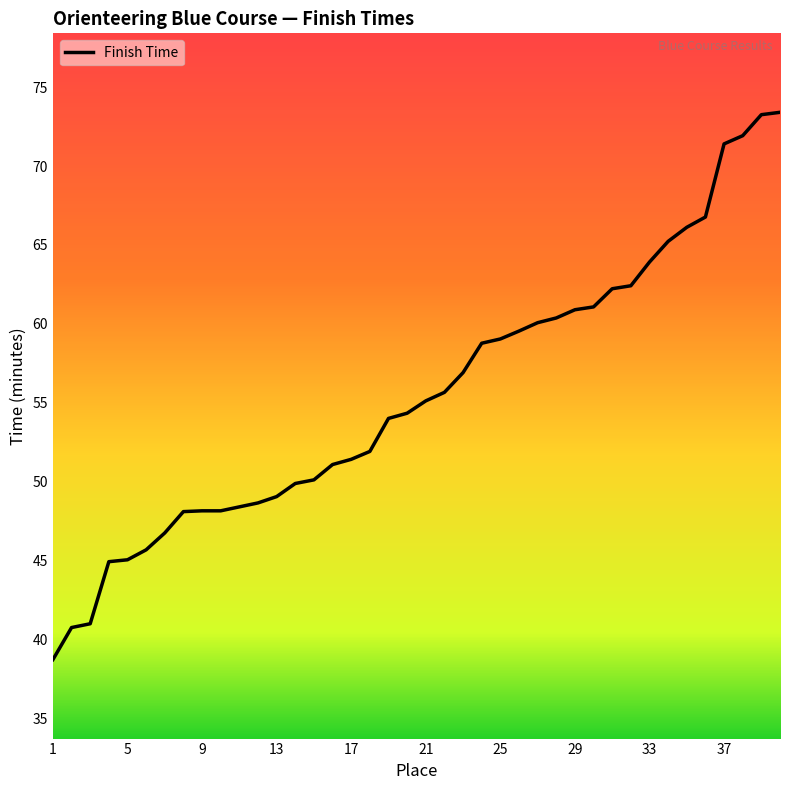

What is the sum of the values at 23 and 15?

107.1